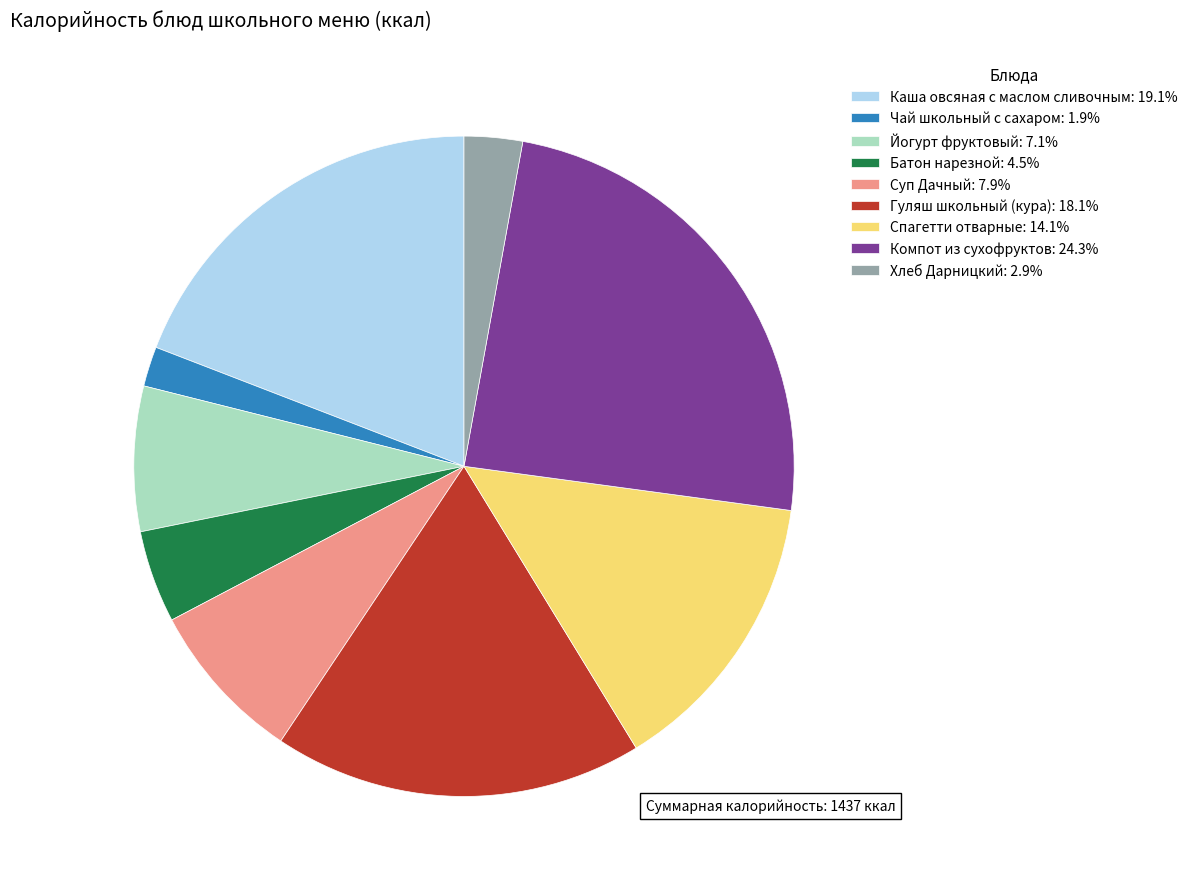

Between Батон нарезной and Каша овсяная с маслом сливочным, which is larger?

Каша овсяная с маслом сливочным